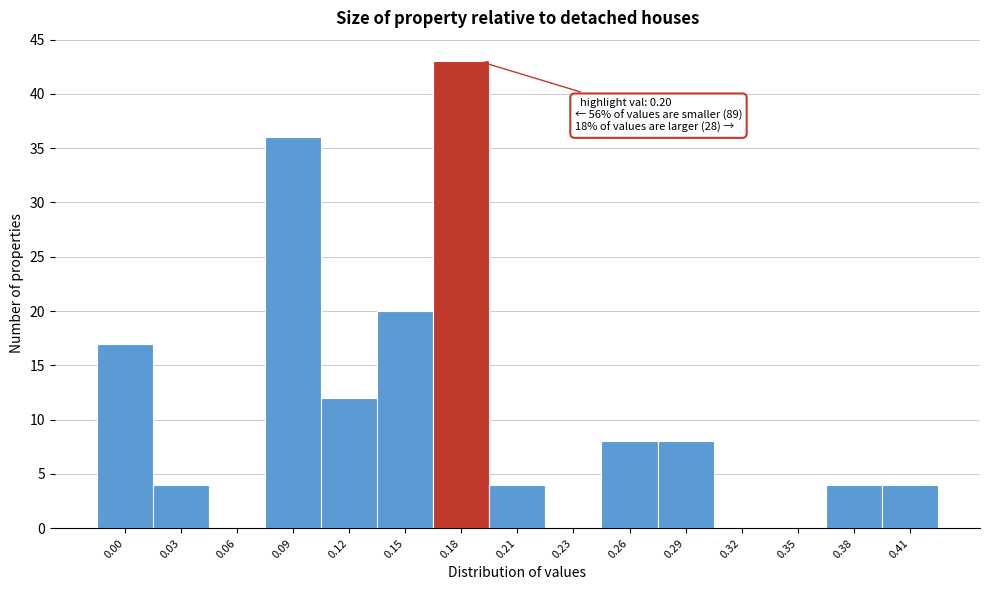

Reading right to left, list all the values displayed in this chart.

0.41=4	0.38=4	0.35=0	0.32=0	0.29=8	0.26=8	0.23=0	0.21=4	0.18=43	0.15=20	0.12=12	0.09=36	0.06=0	0.03=4	0.00=17